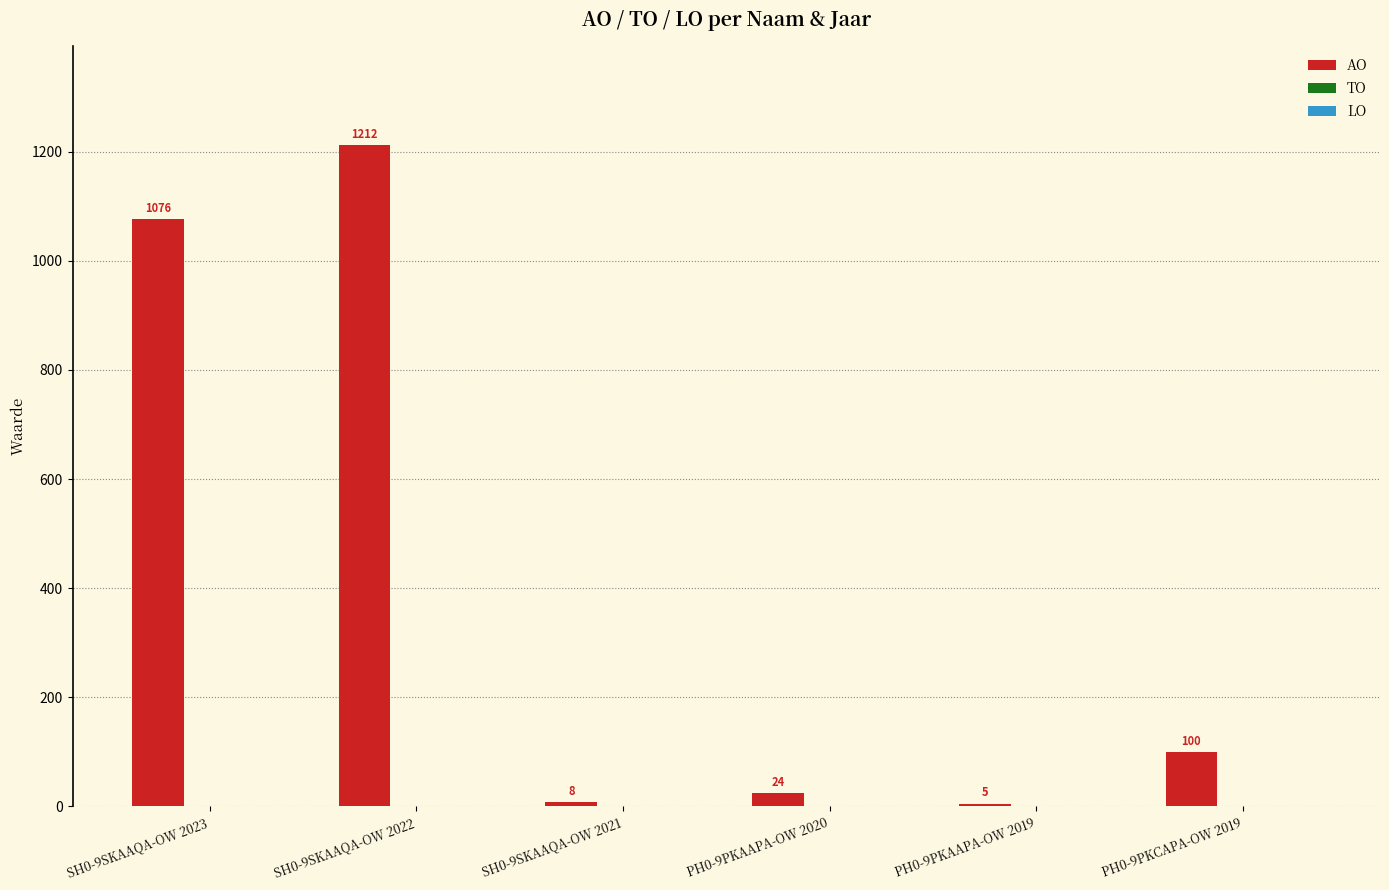

Is it true that the value at SH0-9SKAAQA-OW 2021 is 8?

True